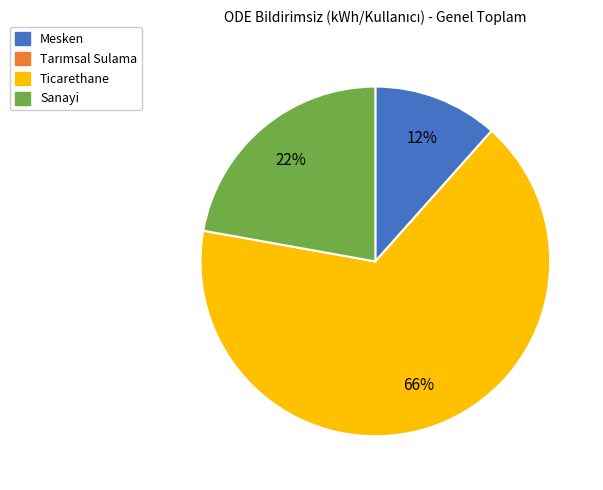

Is there a majority slice in this chart?

Yes